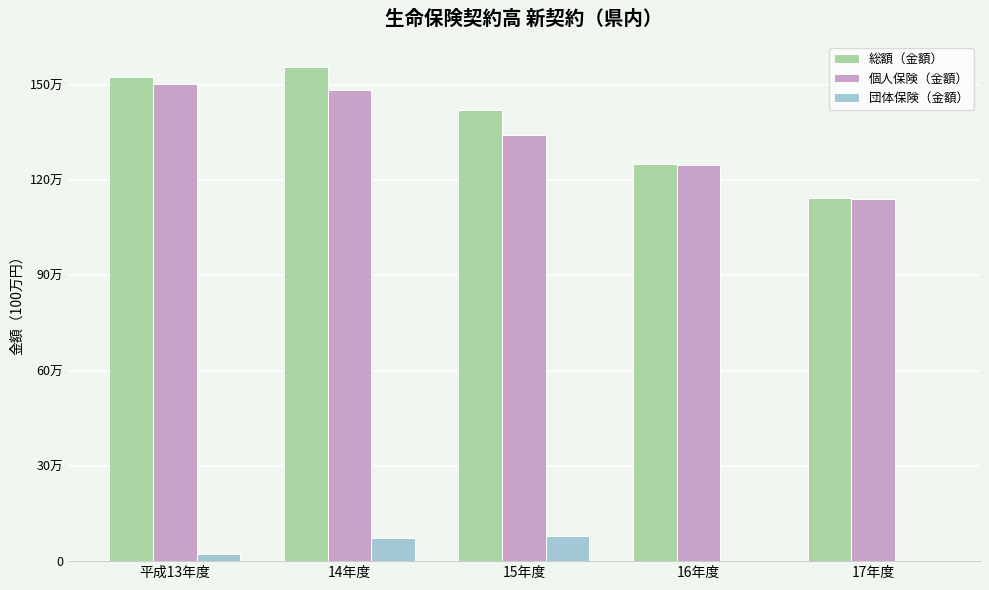

What is the maximum value shown in the chart?

1556819